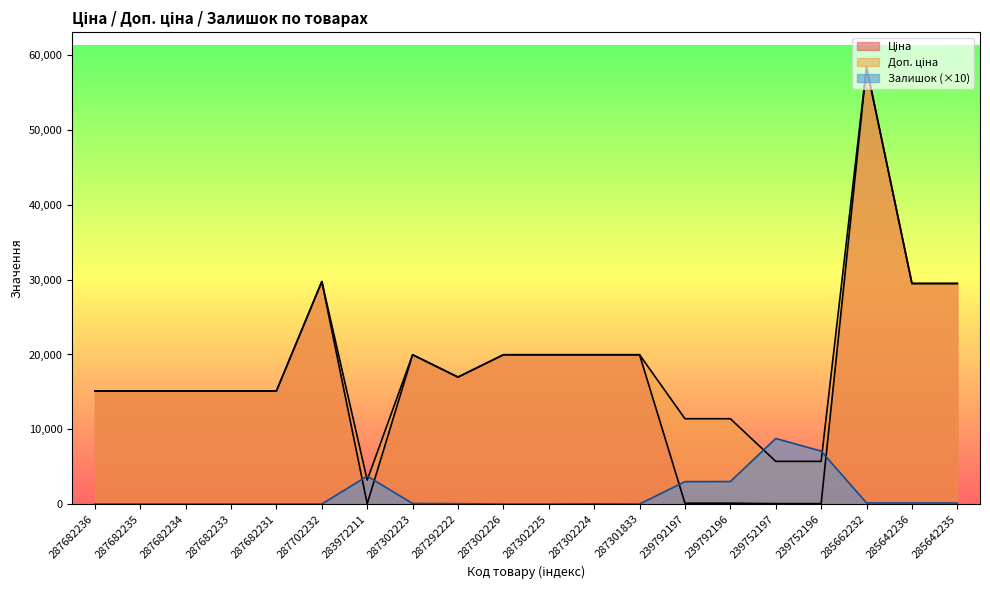

Where is Ціна nearest to the value 29229?

285642236